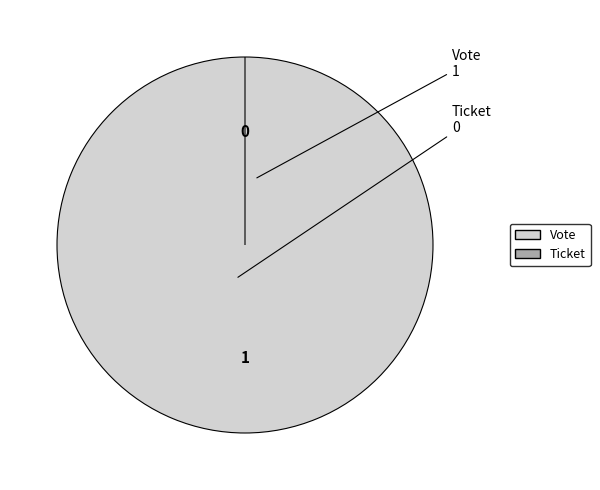

Is there any slice that represents more than half of the pie?

Yes